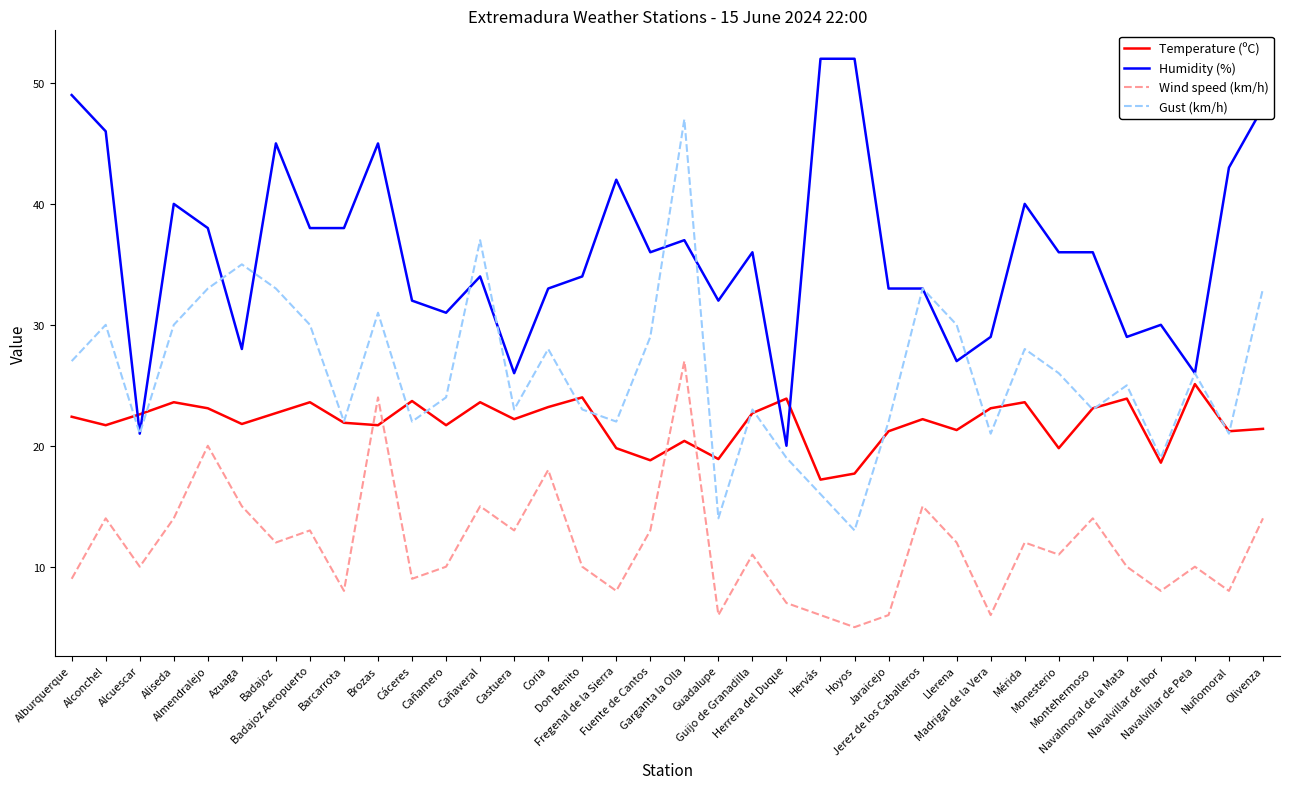

What is the difference between the second highest and second lowest values in the Humidity (%) series?

31.0